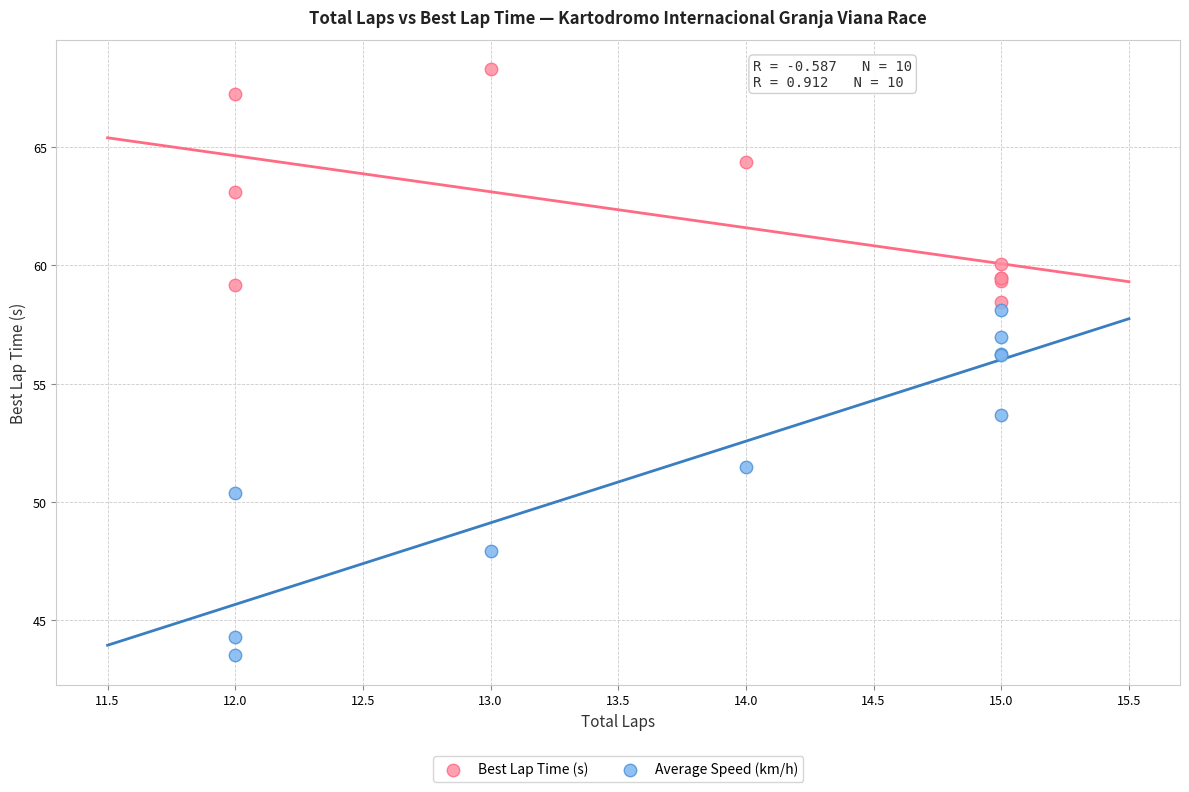

Which series contains the lowest Y value?

Average Speed (km/h)